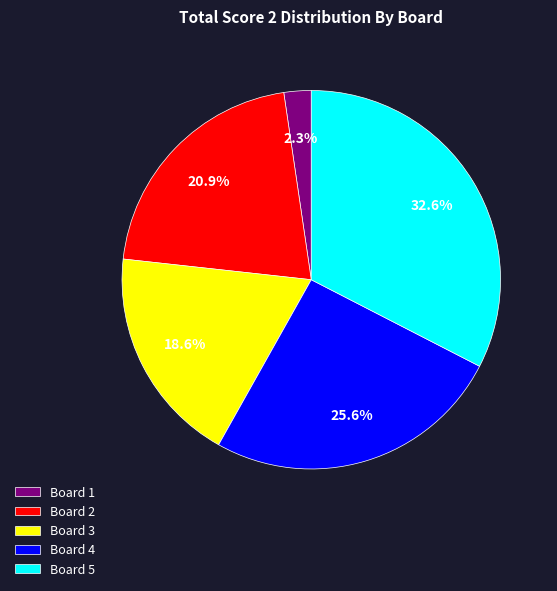

What percentage is the Board 3 slice, to the nearest percent?

19%